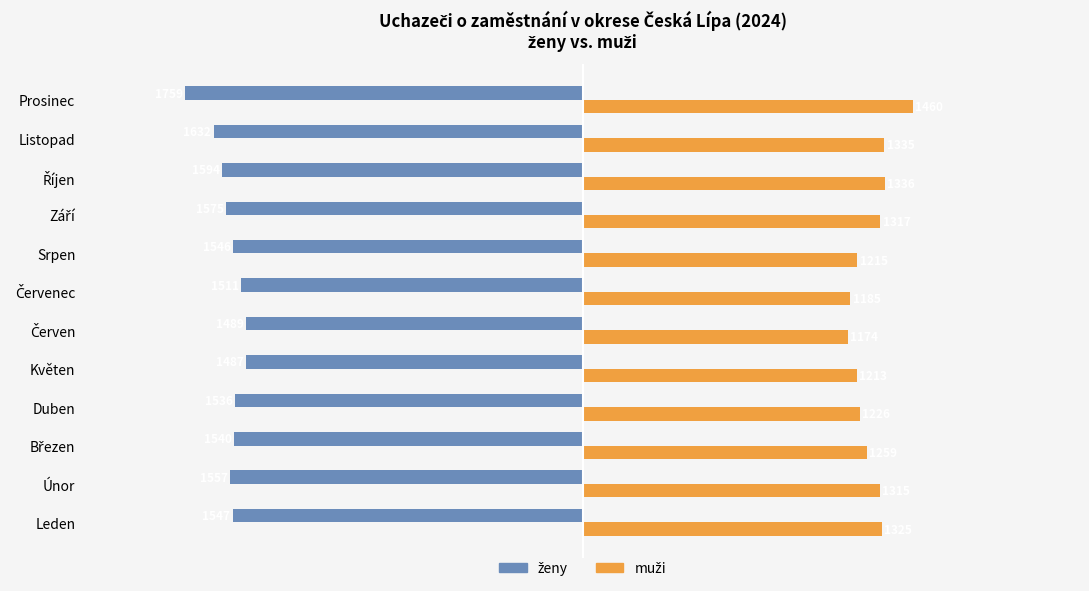

What is the greatest value displayed?

1460